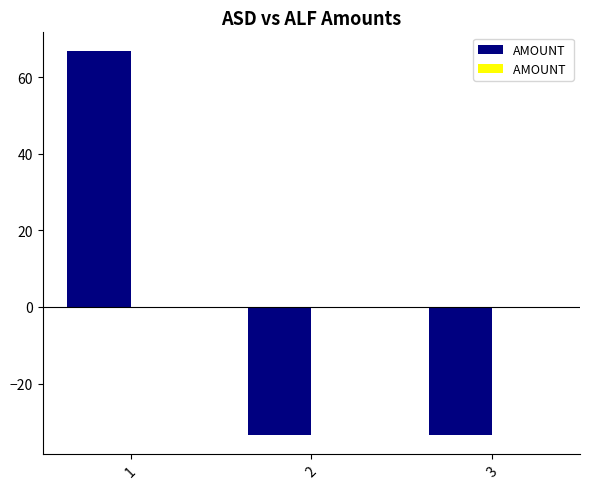

Reading left to right, extract all data points from this chart.

66.7	-33.3	-33.3